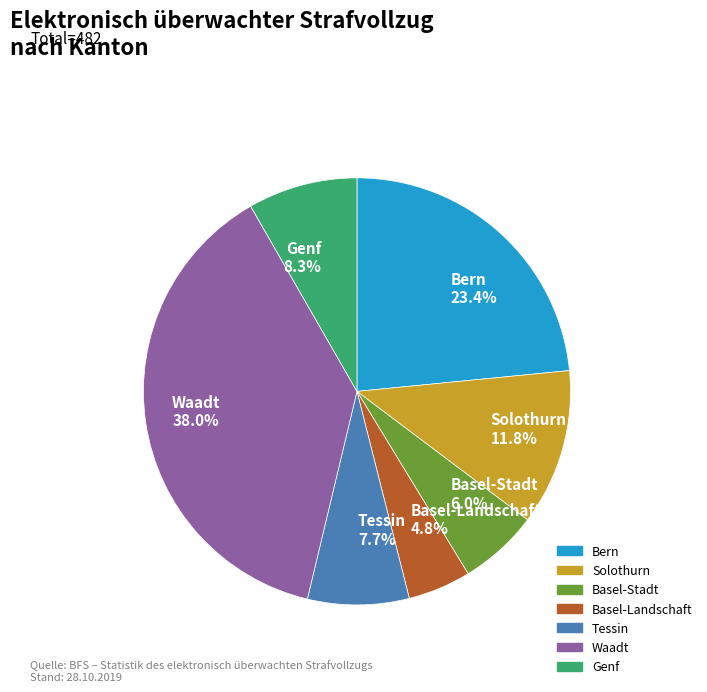

To the nearest percent, what portion does Basel-Stadt represent?

6%